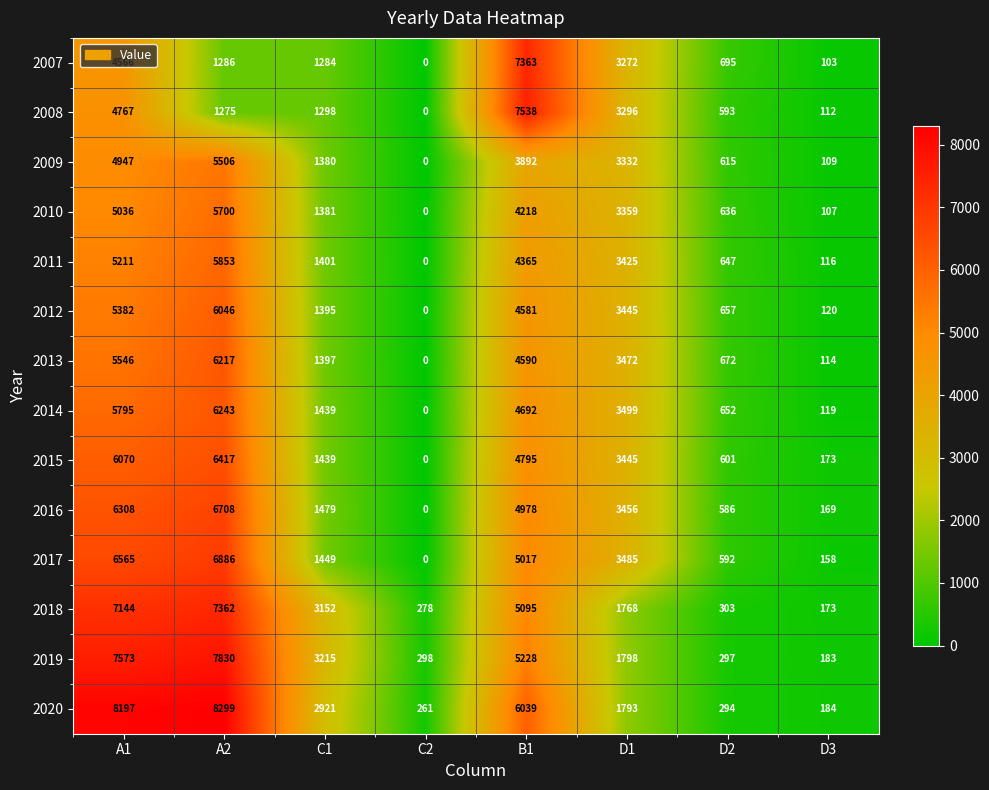

What is the sum of all 2017 values?

24152